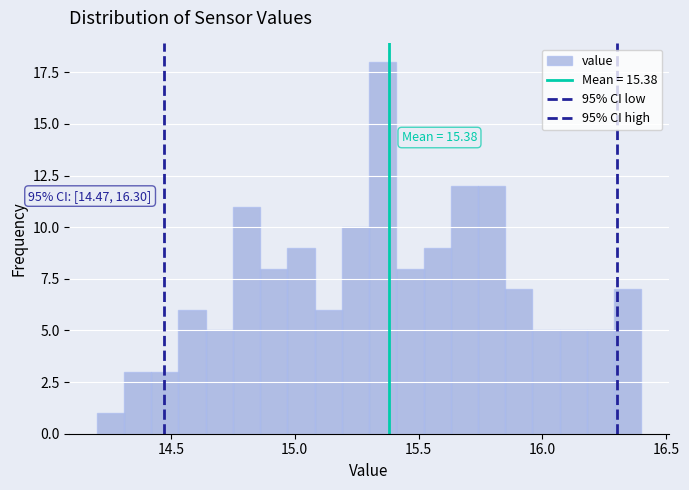

Read against the x-axis, roughly where is the centre of the tallest bar?

15.35